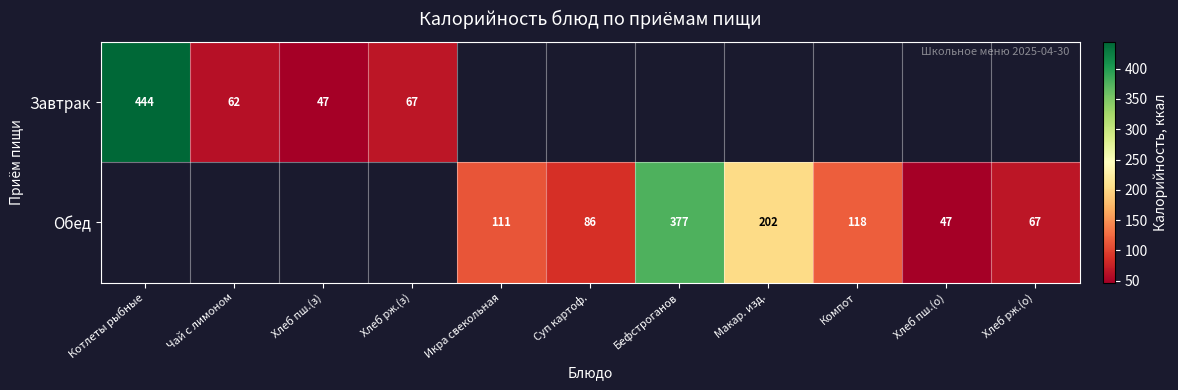

Is it true that Завтрак equals 33.6 at Хлеб рж.(з)?

False